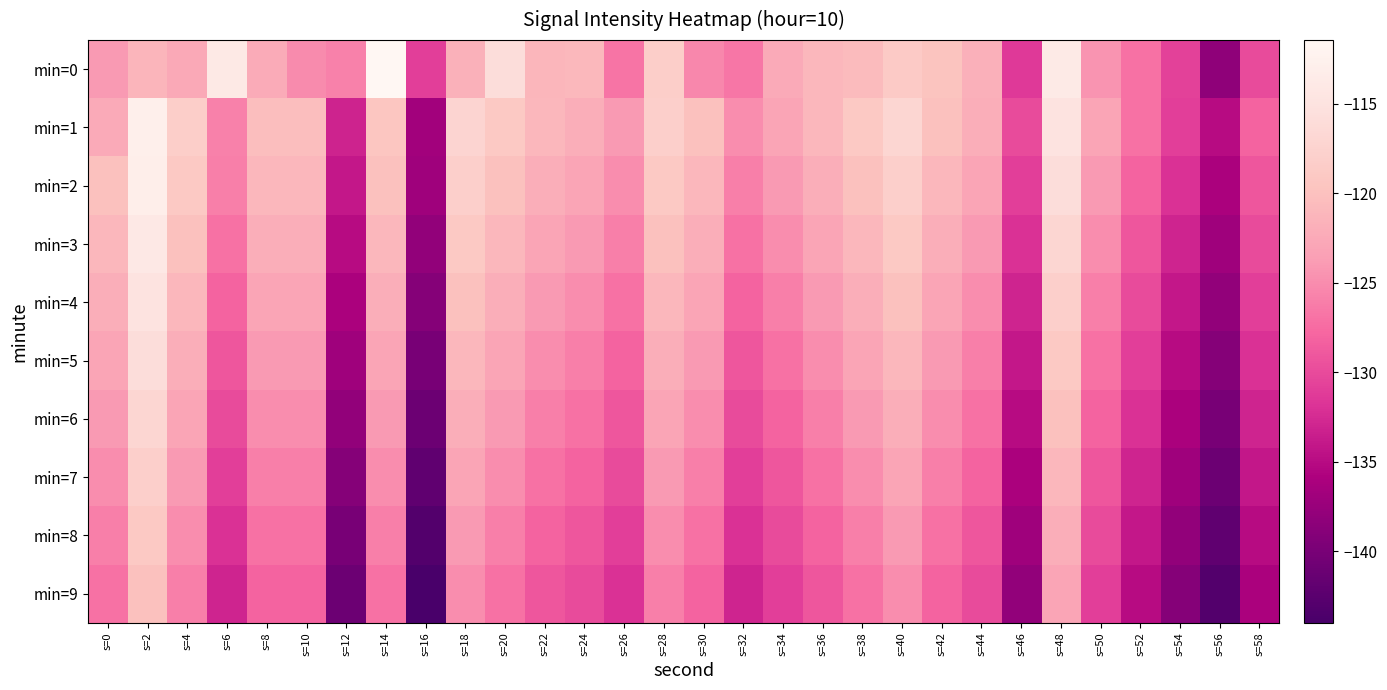

Rank the series at s=24 from highest to lowest value.

min=0, min=1, min=2, min=3, min=4, min=5, min=6, min=7, min=8, min=9